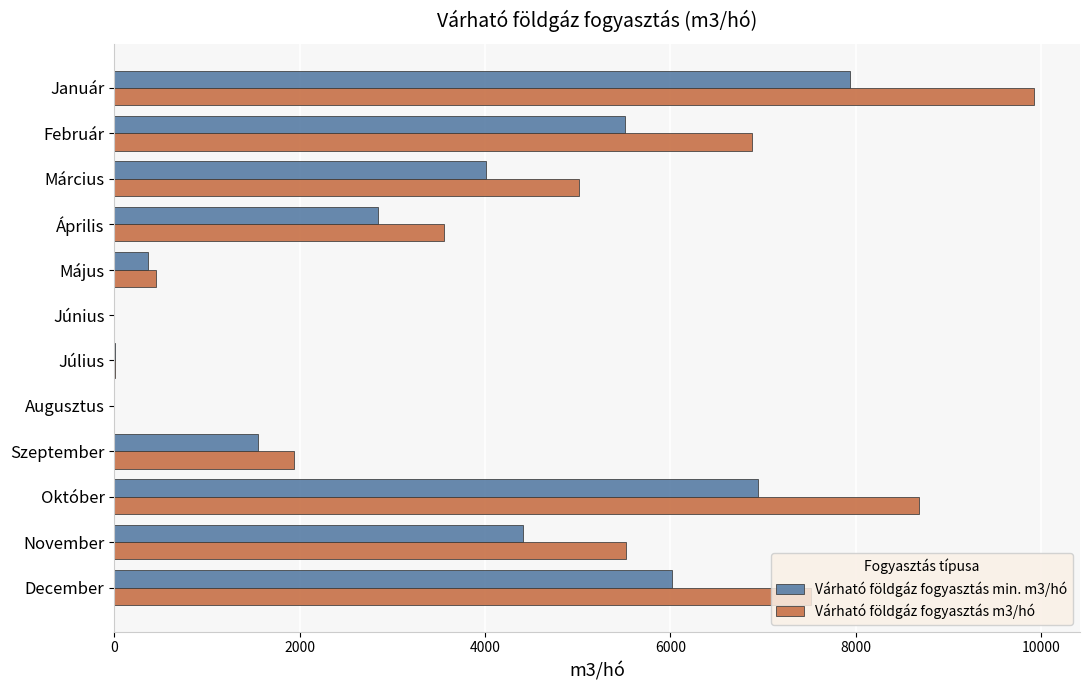

Between Május and Október, which series saw the biggest shift?

Várható földgáz fogyasztás m3/hó